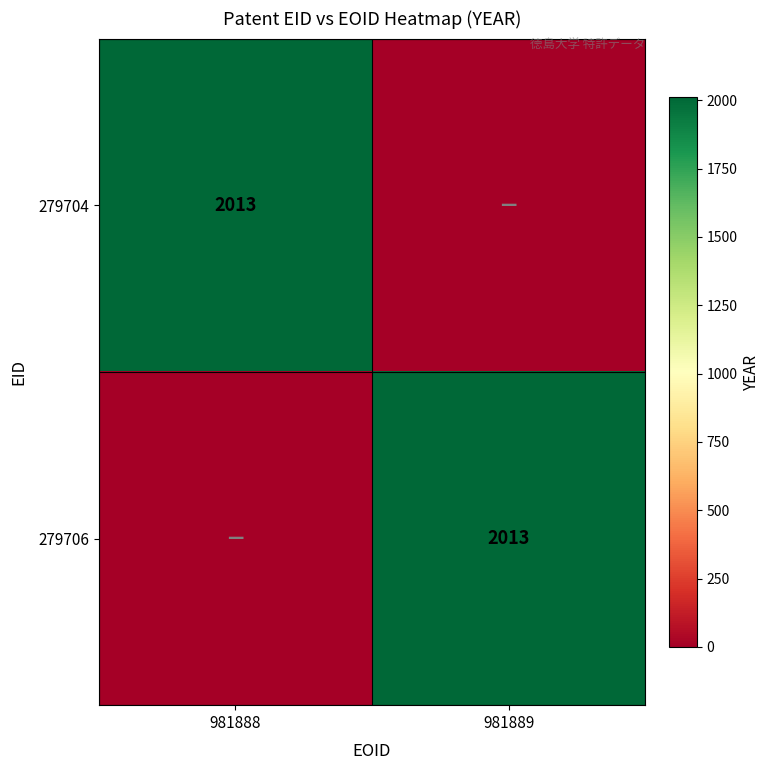

The value of 279706 at 981889 is 2998. True or false?

False